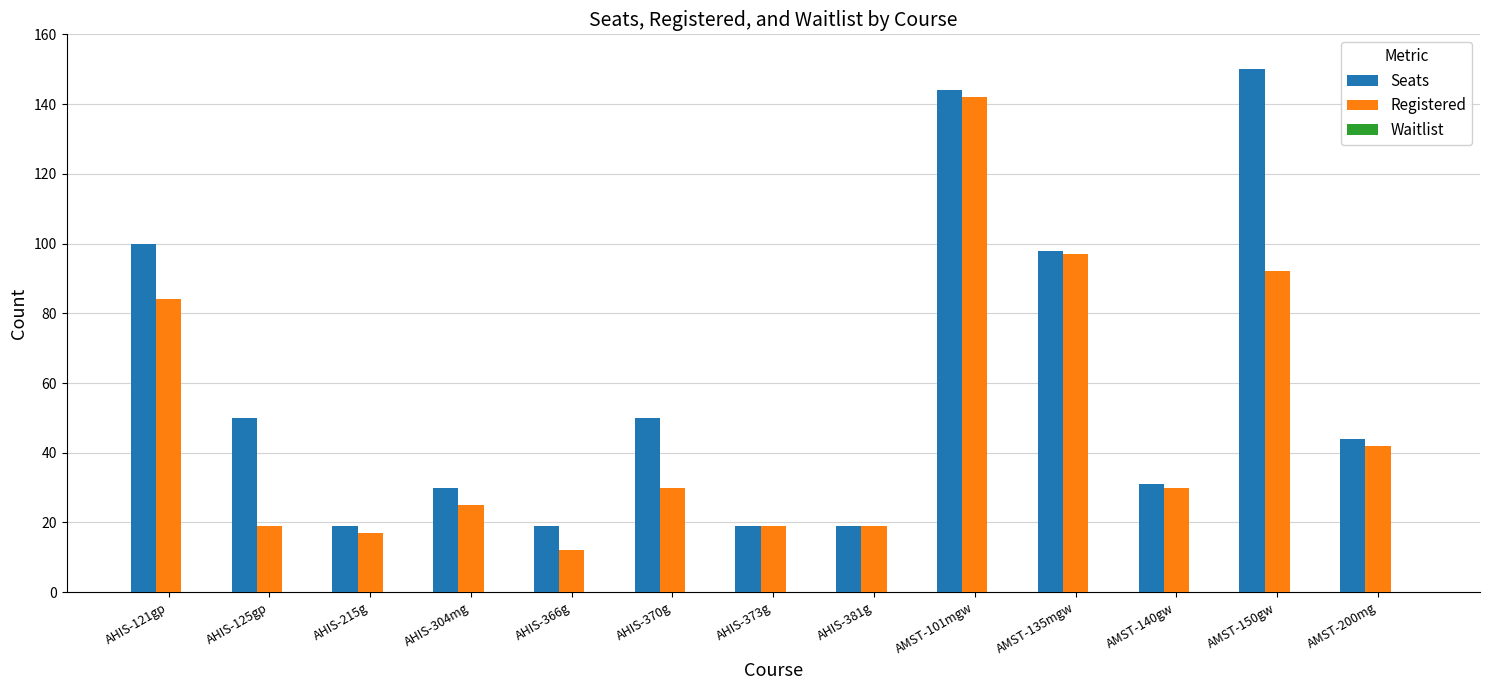

What is the minimum value for Seats?

19